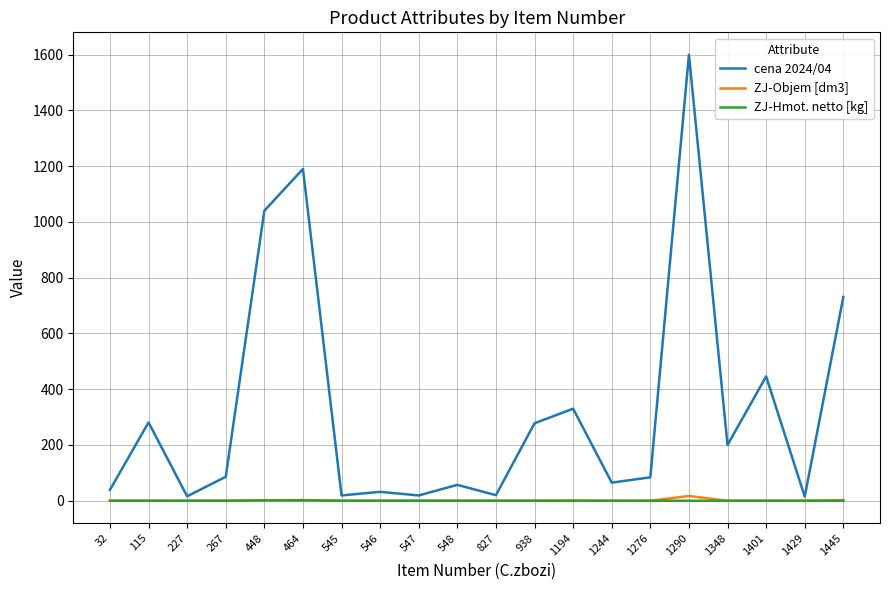

True or false: ZJ-Hmot. netto [kg] and cena 2024/04 cross at least once.

False